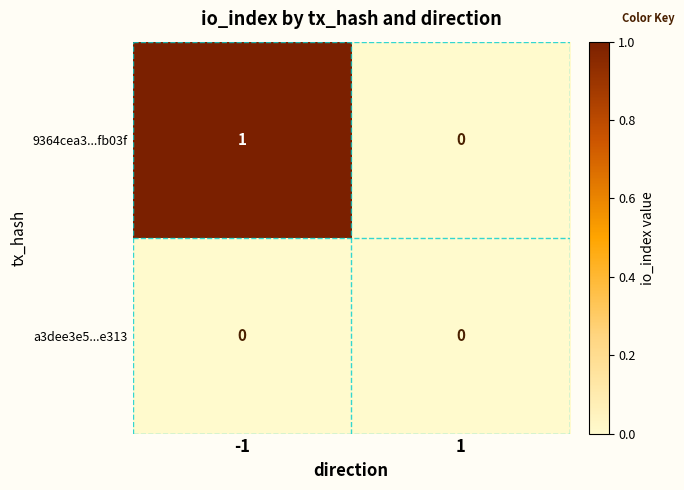

How many positive values does the 9364cea3...fb03f series have?

1